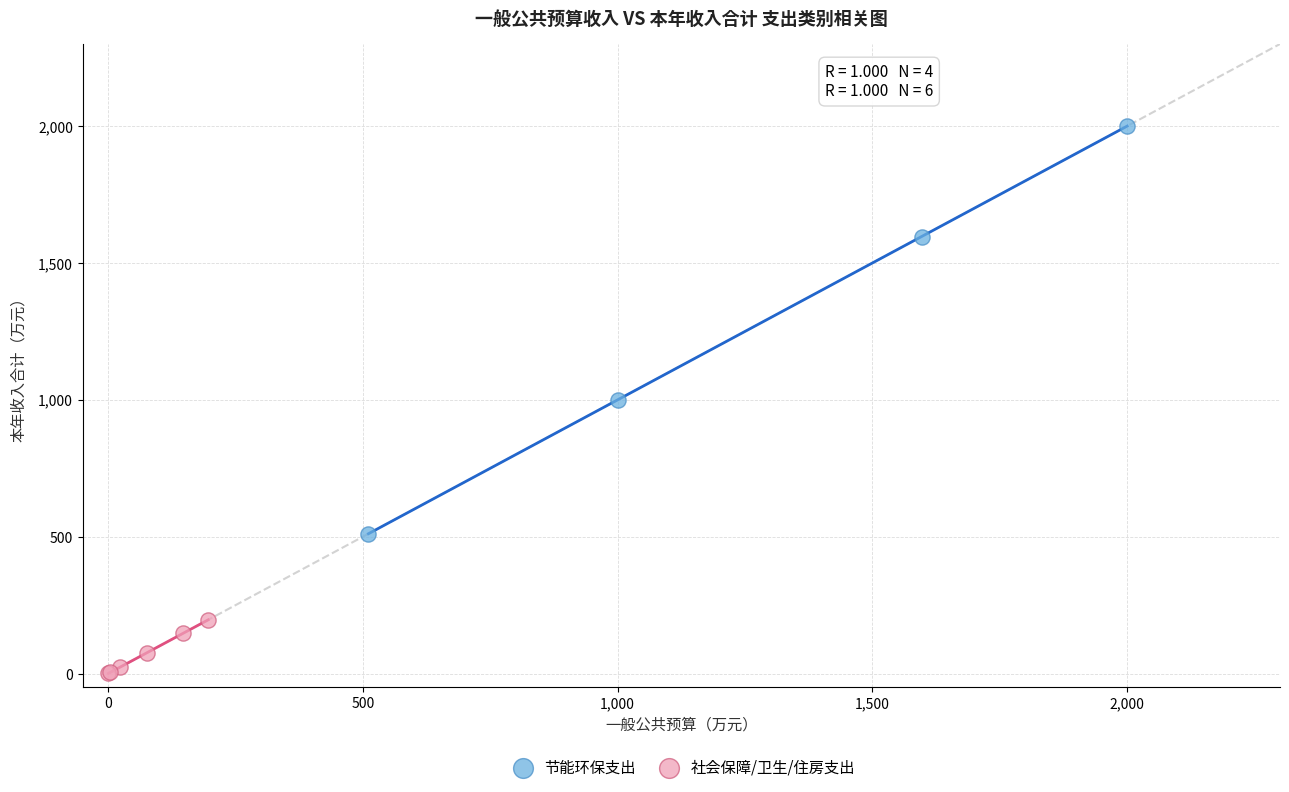

Which series has the largest Y range (max minus min)?

节能环保支出